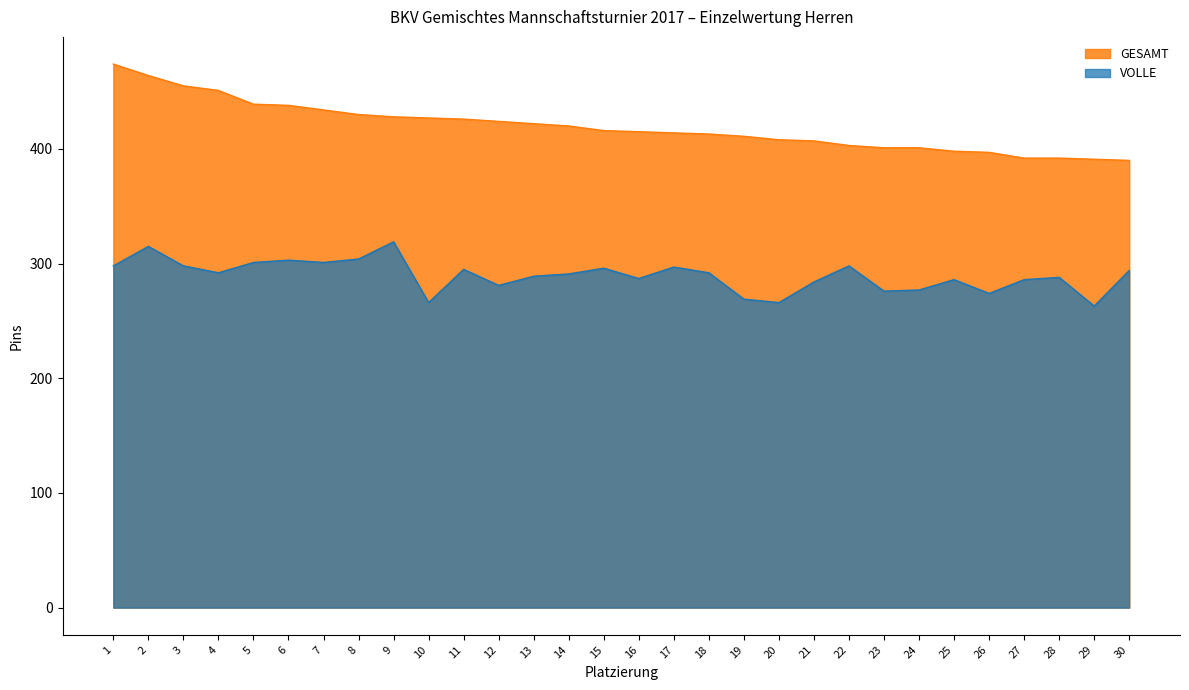

What is the value of the VOLLE point at the 20th from the left?

266